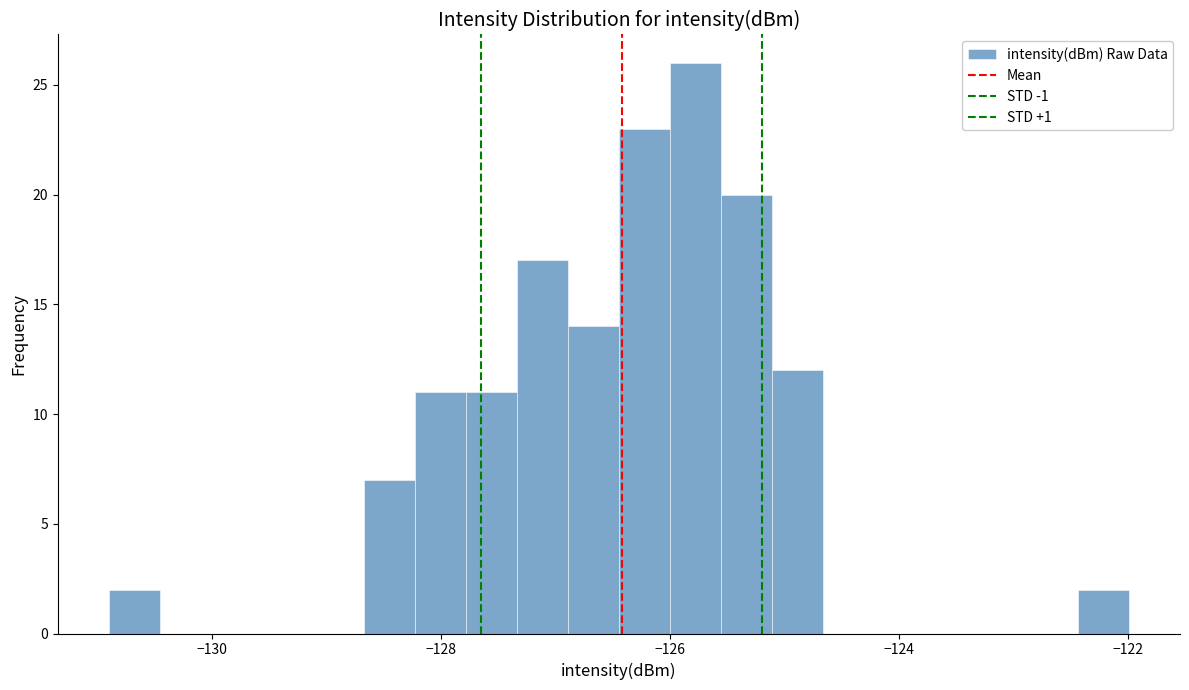

Around what value on the x-axis is the tallest bar? Give the approximate position of its centre, as read against the axis.

-125.8